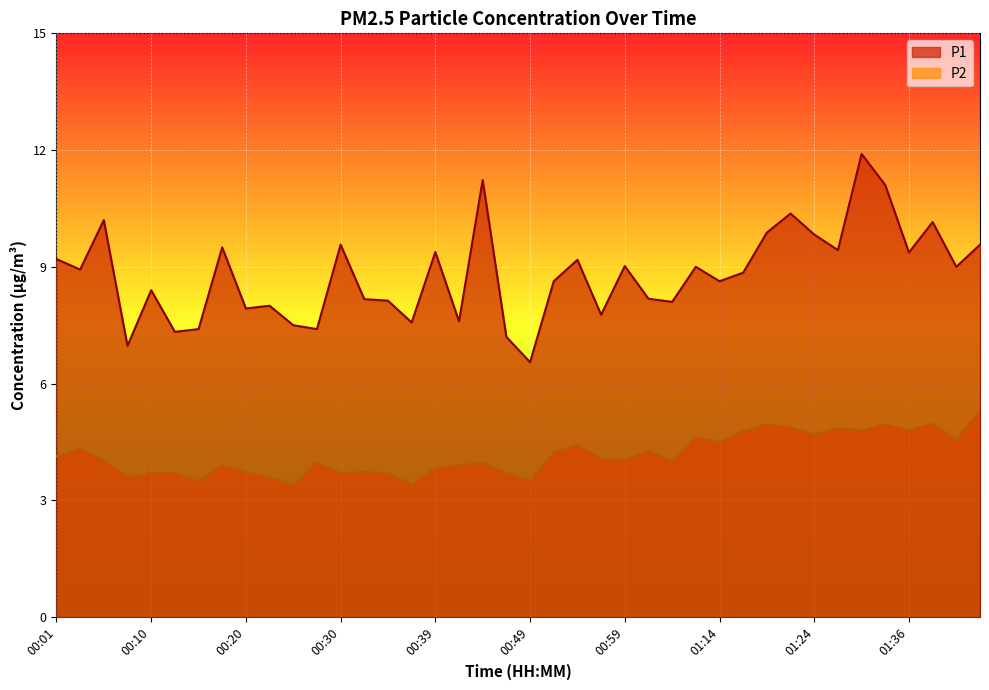

What position from the right is 00:54?

18